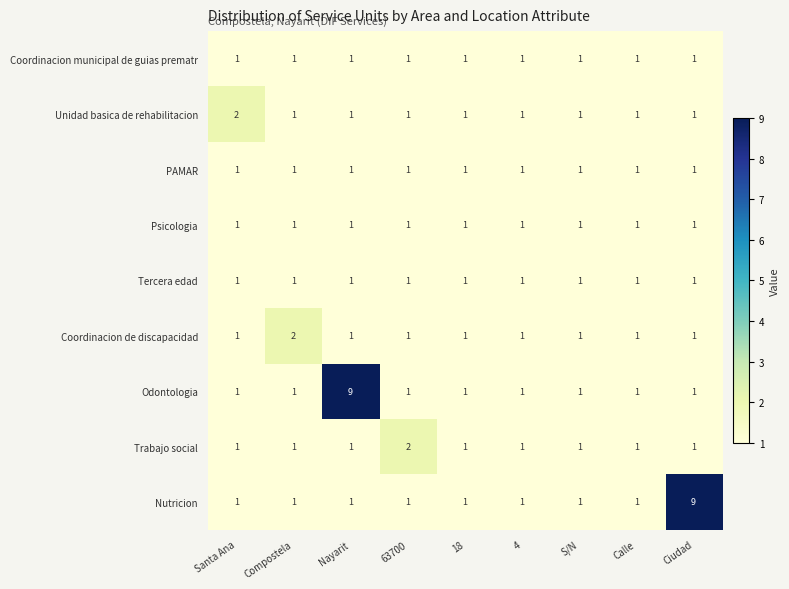

The value of Nutricion at 4 is 1. True or false?

True